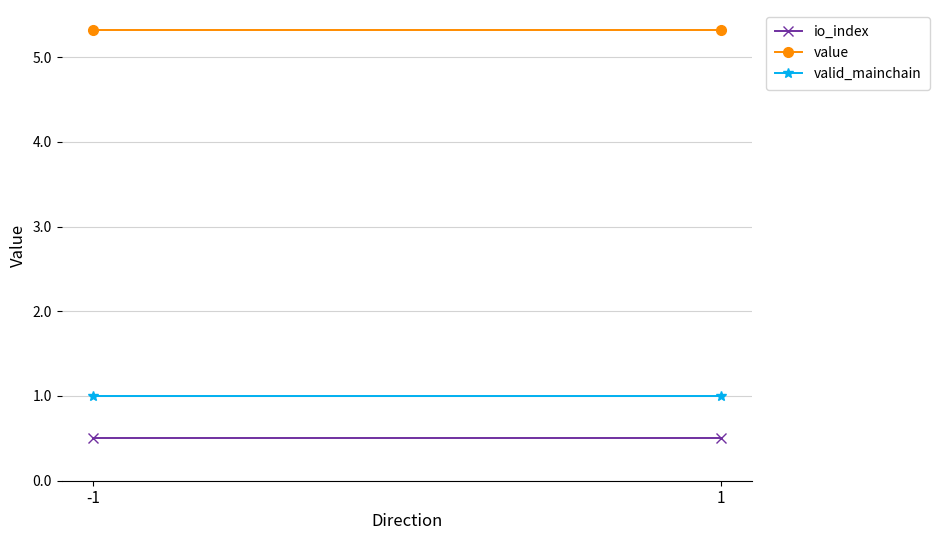

The value of value at 1 is 5.3. True or false?

True